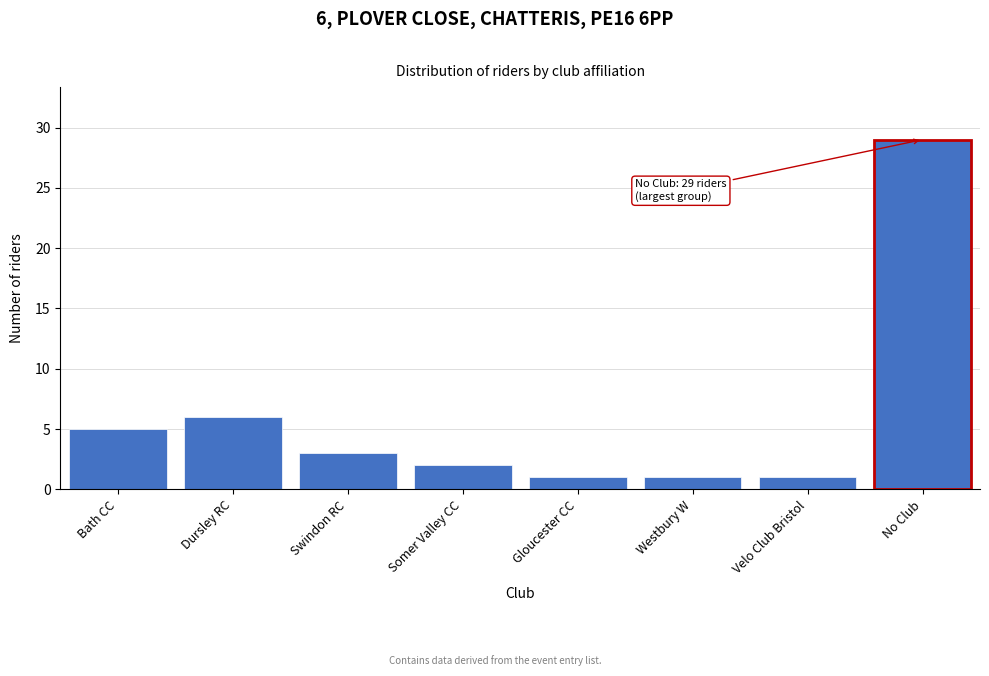

Reading left to right, what are all the values shown in this chart?

Bath CC=5	Dursley RC=6	Swindon RC=3	Somer Valley CC=2	Gloucester CC=1	Westbury W=1	Velo Club Bristol=1	No Club=29